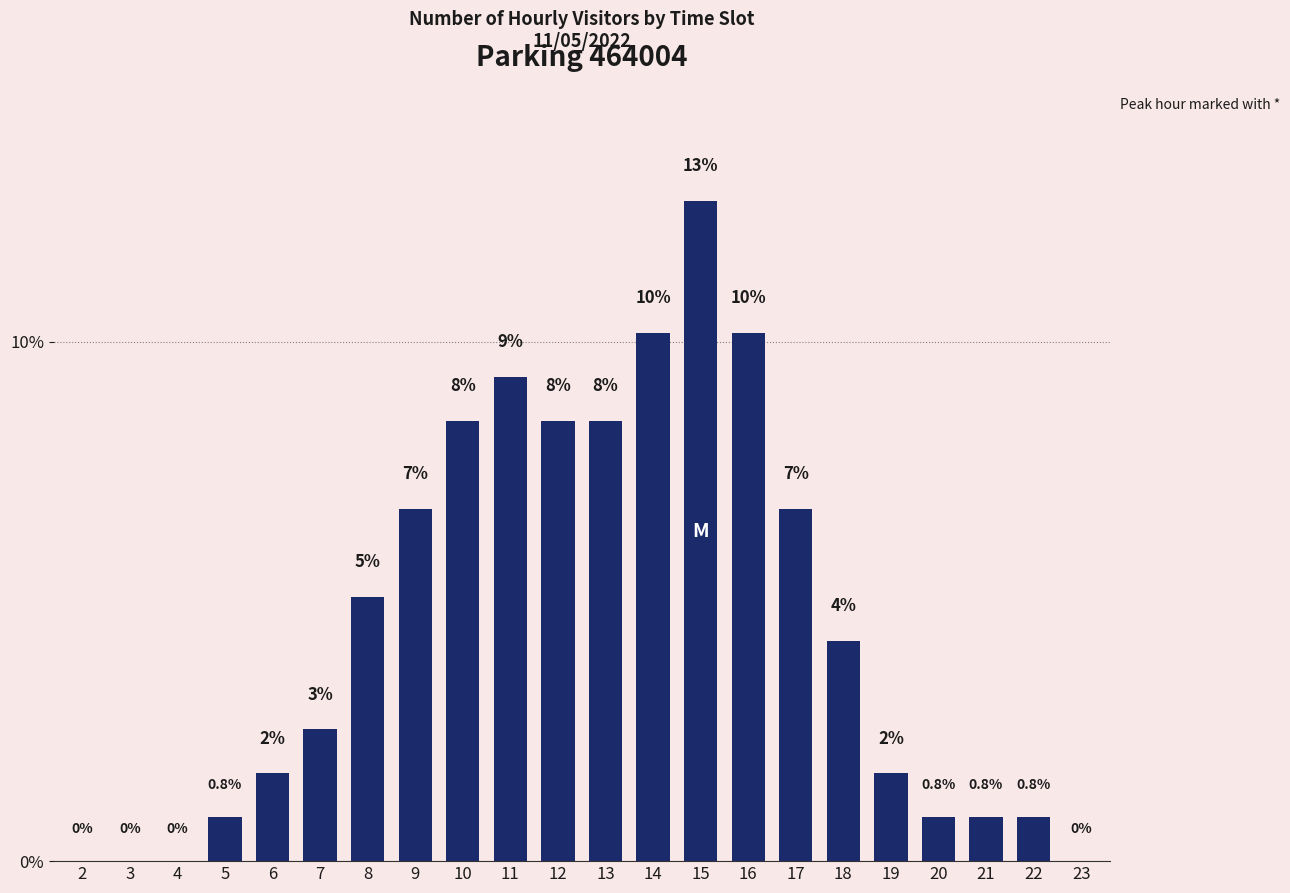

Are the bars horizontal?

No